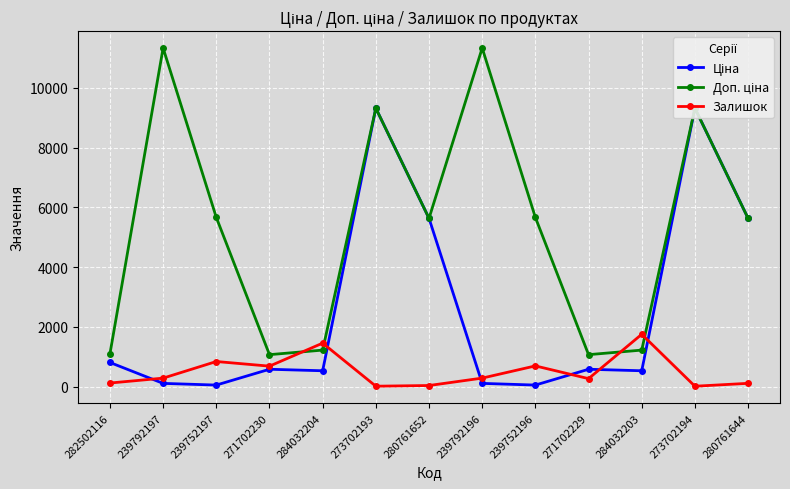

What is the label of the 6th point from the right?

239792196